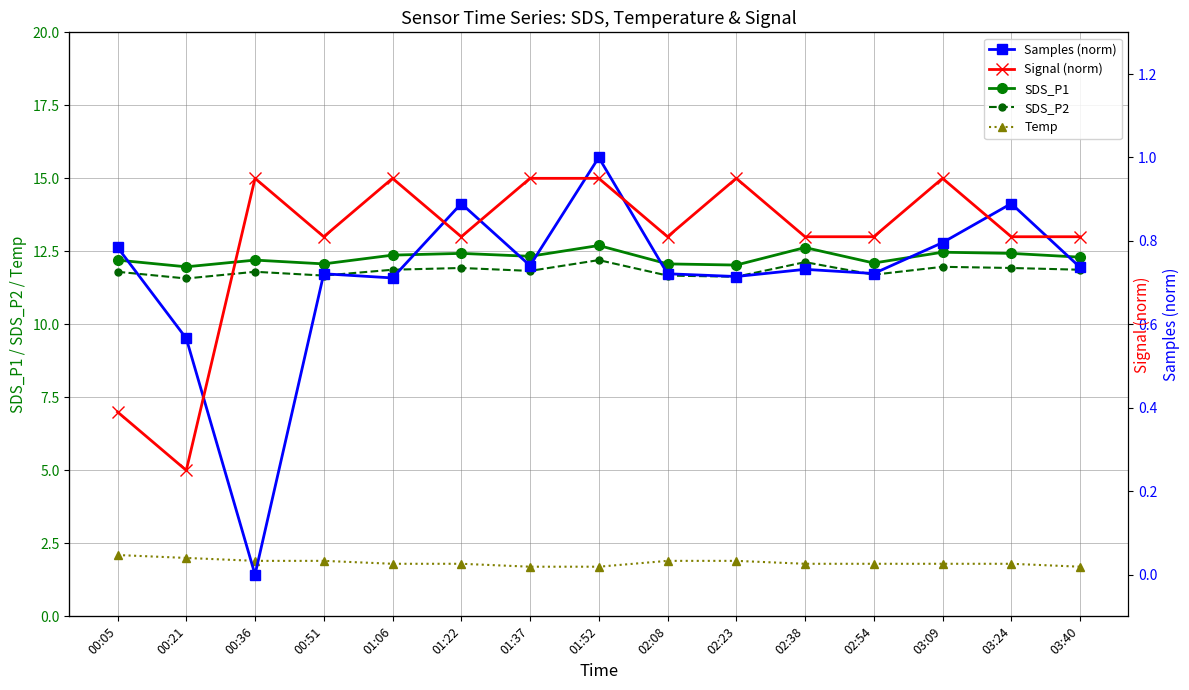

True or false: SDS_P2 and Signal (norm) cross at least once.

False